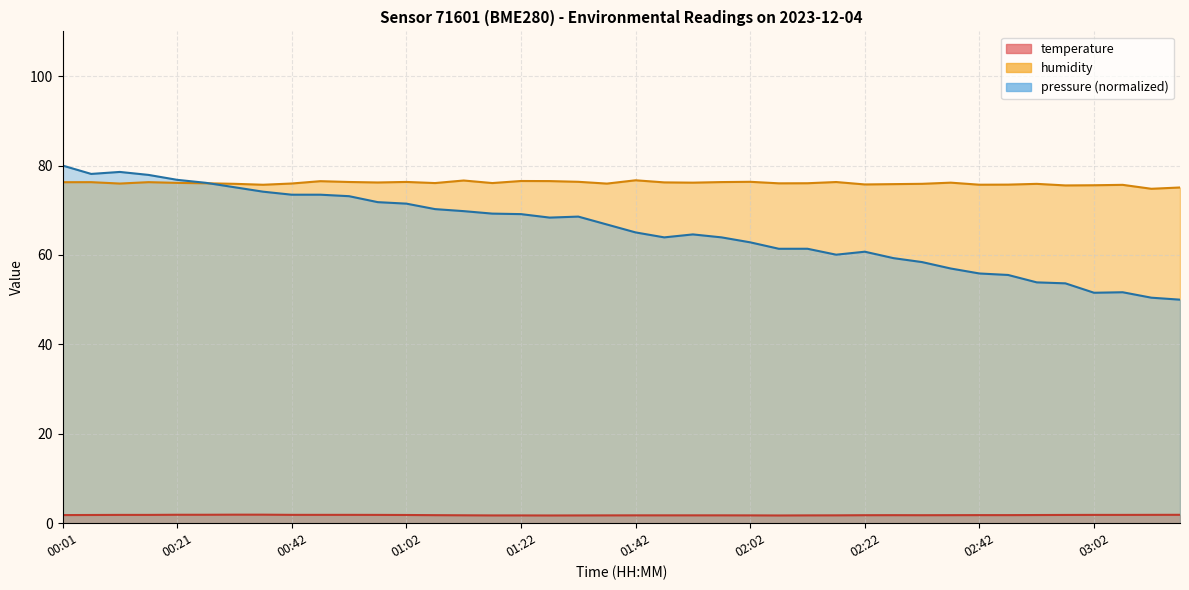

Rank the series at 03:07 from lowest to highest value.

temperature, humidity